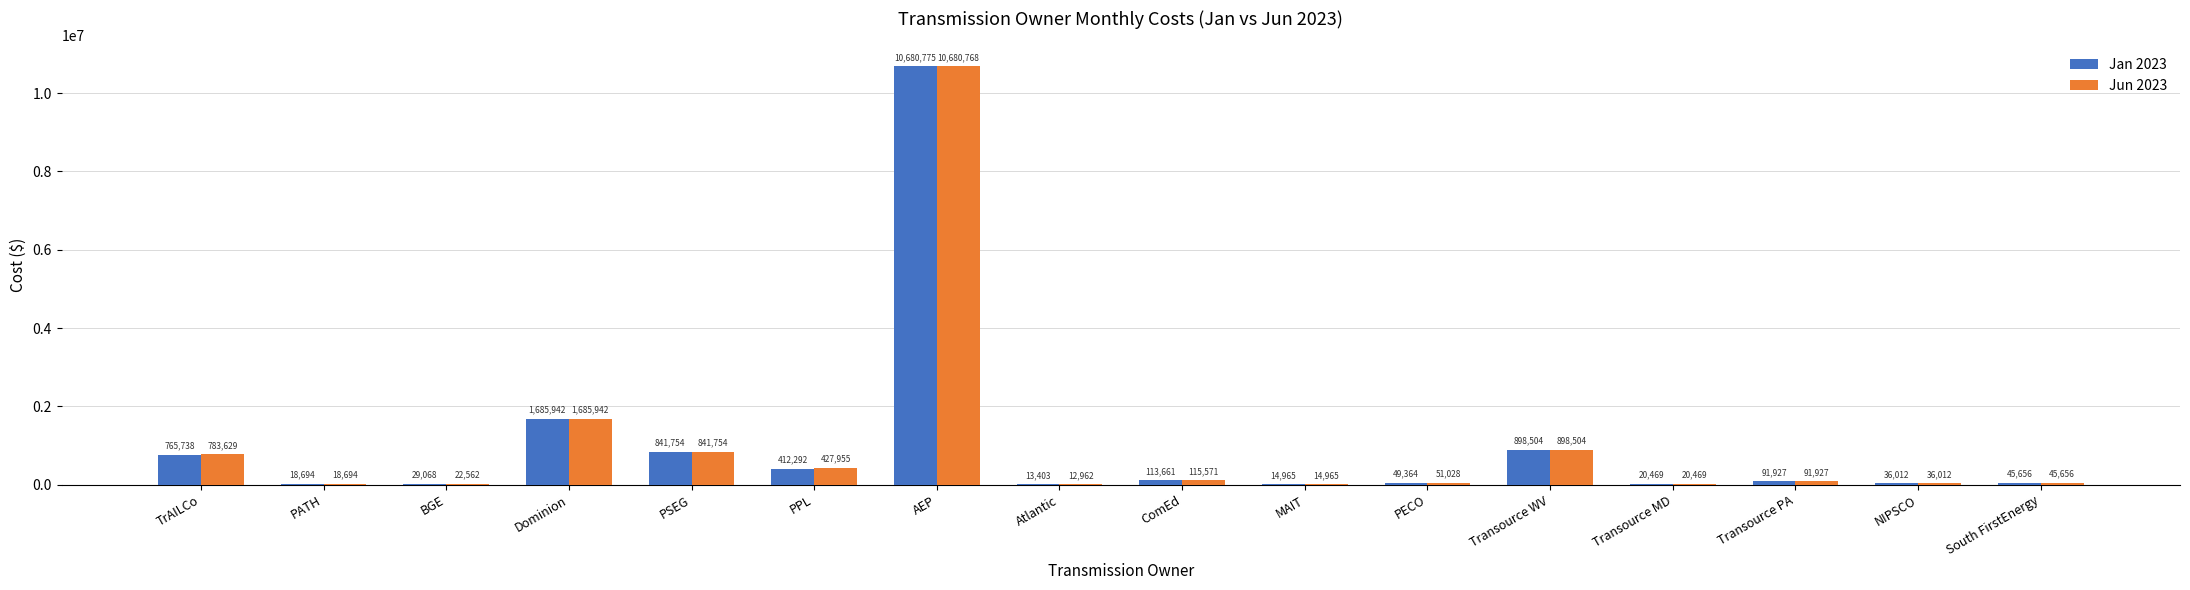

Which series changed the most between AEP and Atlantic?

Jun 2023